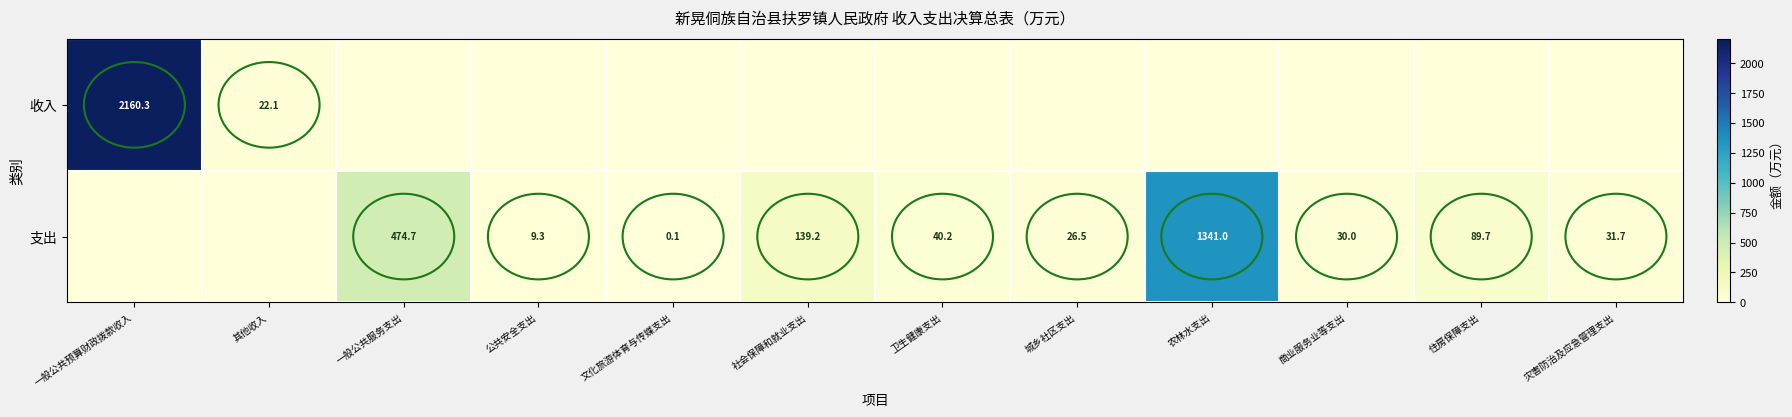

Is the value of 支出 at 公共安全支出 greater than the value of 收入 at 其他收入?

No